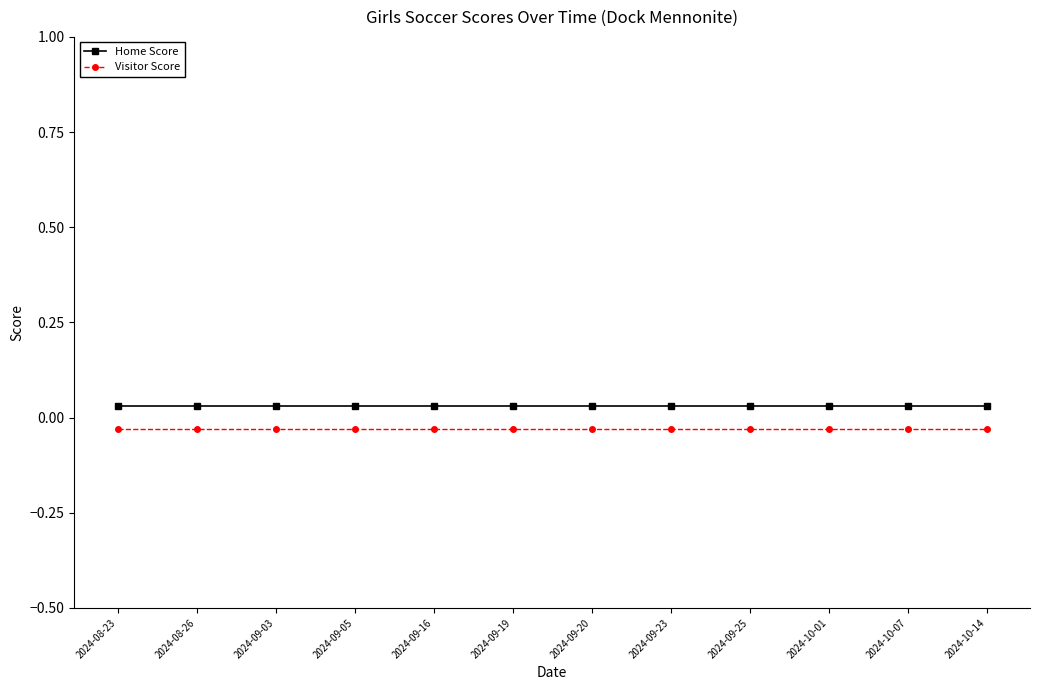

At which category does the chart reach its minimum across all series?

2024-08-23